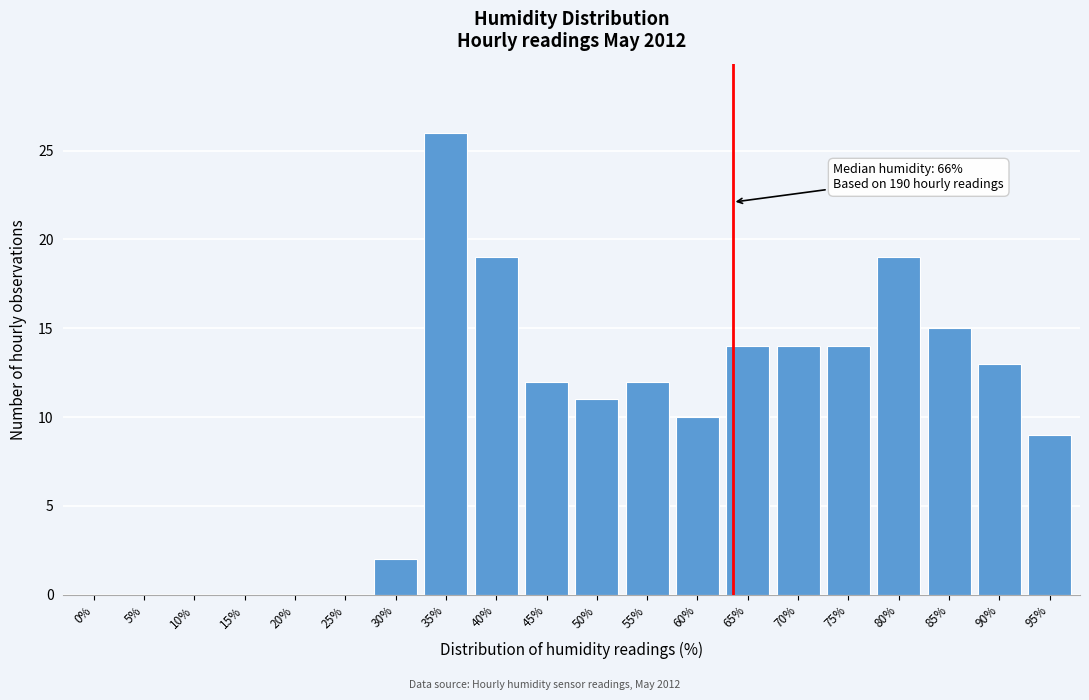

Reading left to right, list all the values displayed in this chart.

0%=0	5%=0	10%=0	15%=0	20%=0	25%=0	30%=2	35%=26	40%=19	45%=12	50%=11	55%=12	60%=10	65%=14	70%=14	75%=14	80%=19	85%=15	90%=13	95%=9